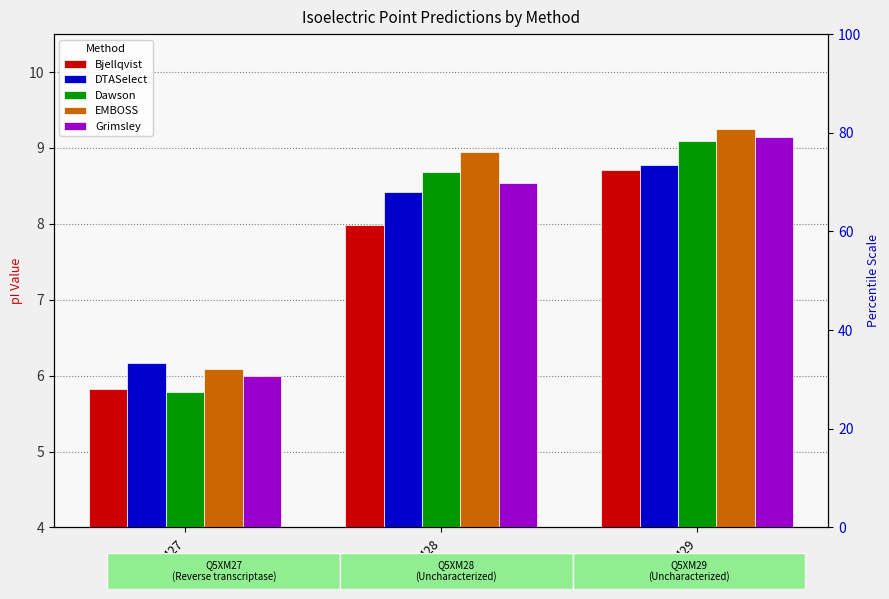

List the labels in order of DTASelect value, smallest first.

Q5XM27, Q5XM28, Q5XM29